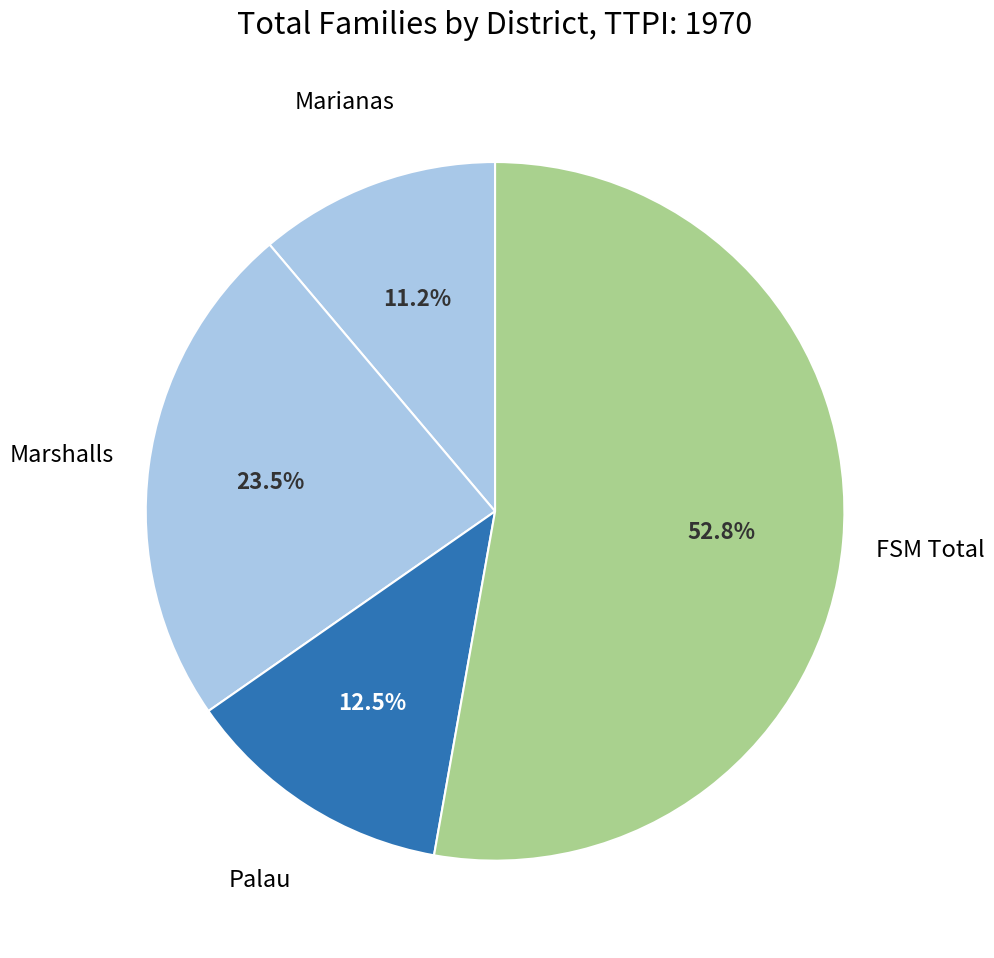

What is the largest slice in the pie chart?

FSM Total